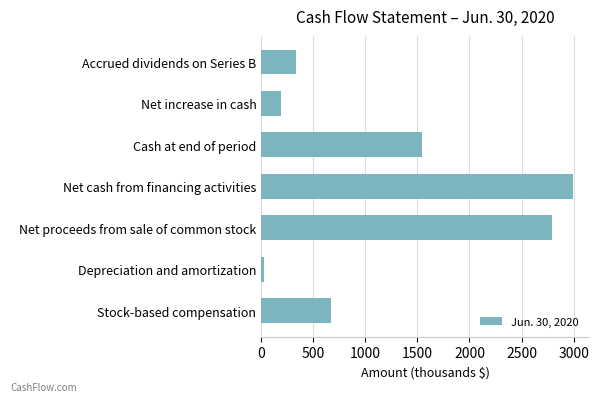

How many distinct data groups are displayed?

1